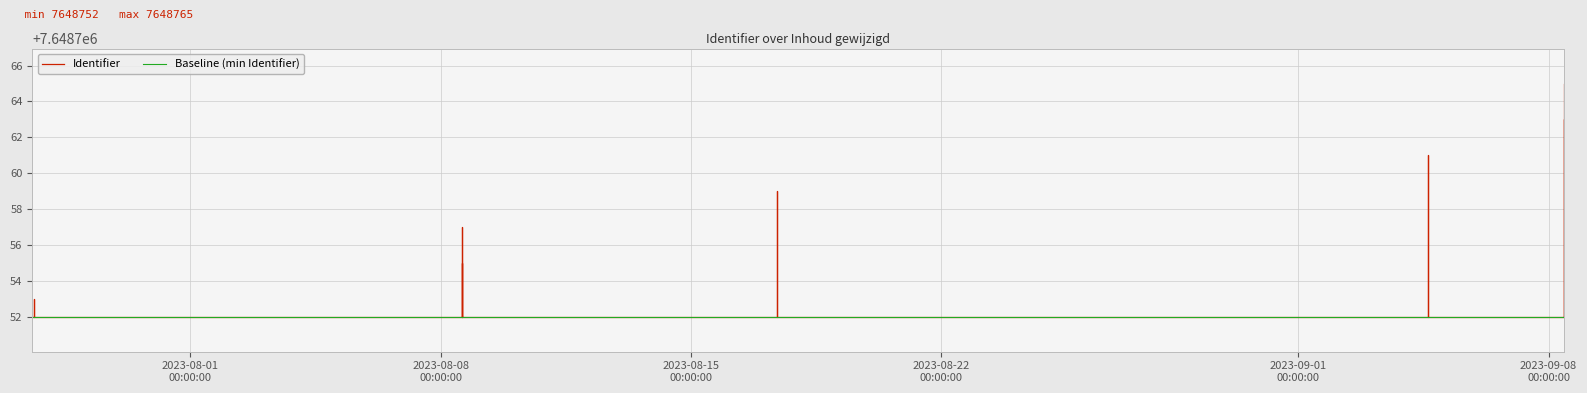

Reading left to right, what are all the values shown in this chart?

7648752	7648753	7648755	7648757	7648759	7648761	7648763	7648765